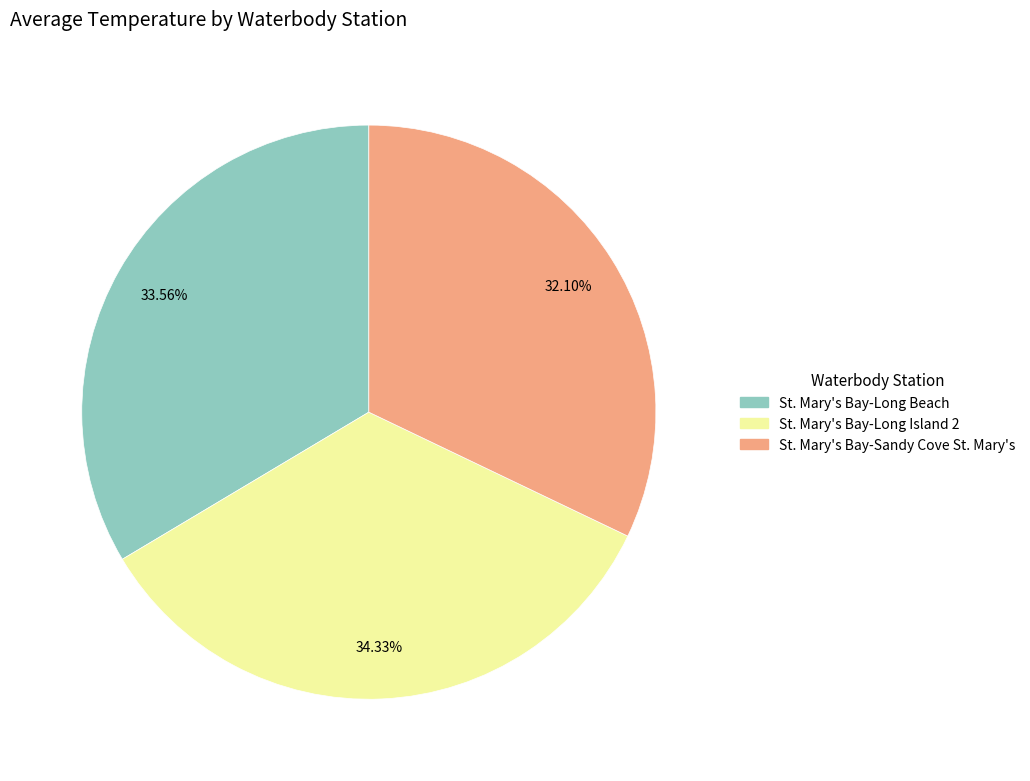

Do St. Mary's Bay-Sandy Cove St. Mary's and St. Mary's Bay-Long Beach together represent more than half of the pie?

Yes